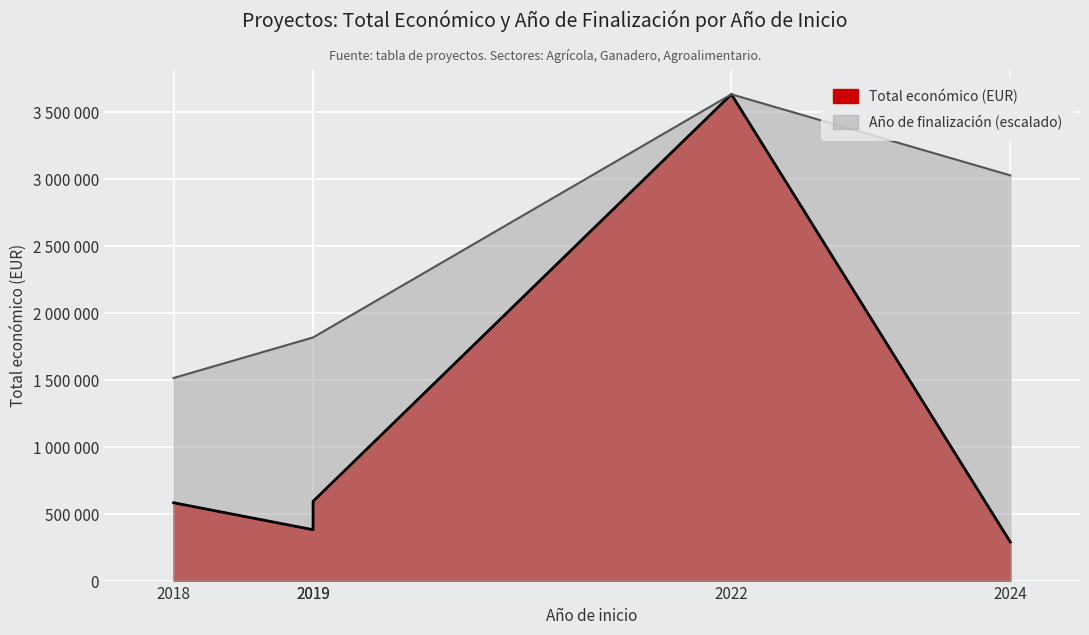

True or false: Total económico and Año de finalización cross at least once.

False